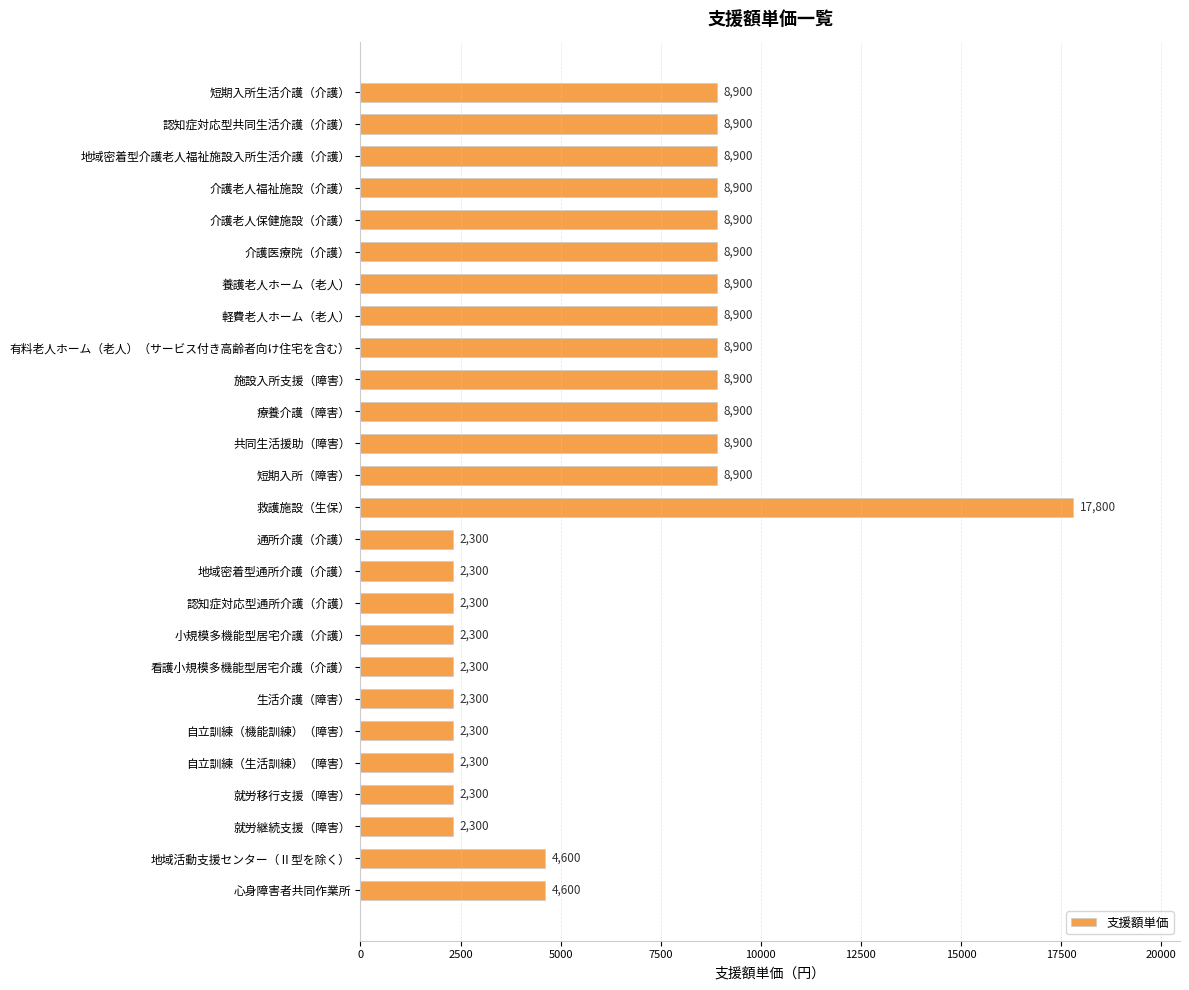

Reading top to bottom, extract all data points from this chart.

8900	8900	8900	8900	8900	8900	8900	8900	8900	8900	8900	8900	8900	17800	2300	2300	2300	2300	2300	2300	2300	2300	2300	2300	4600	4600